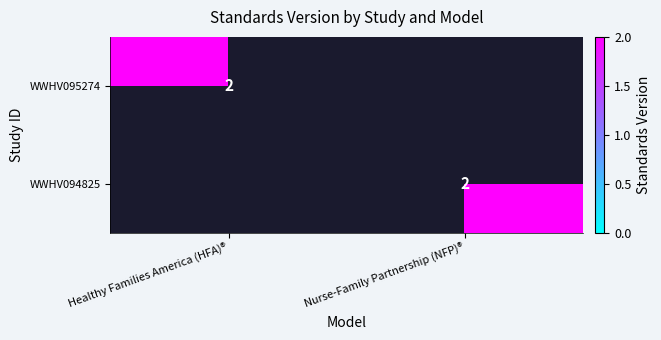

Is it true that WWHV094825 equals 3 at Nurse-Family Partnership (NFP)®?

False